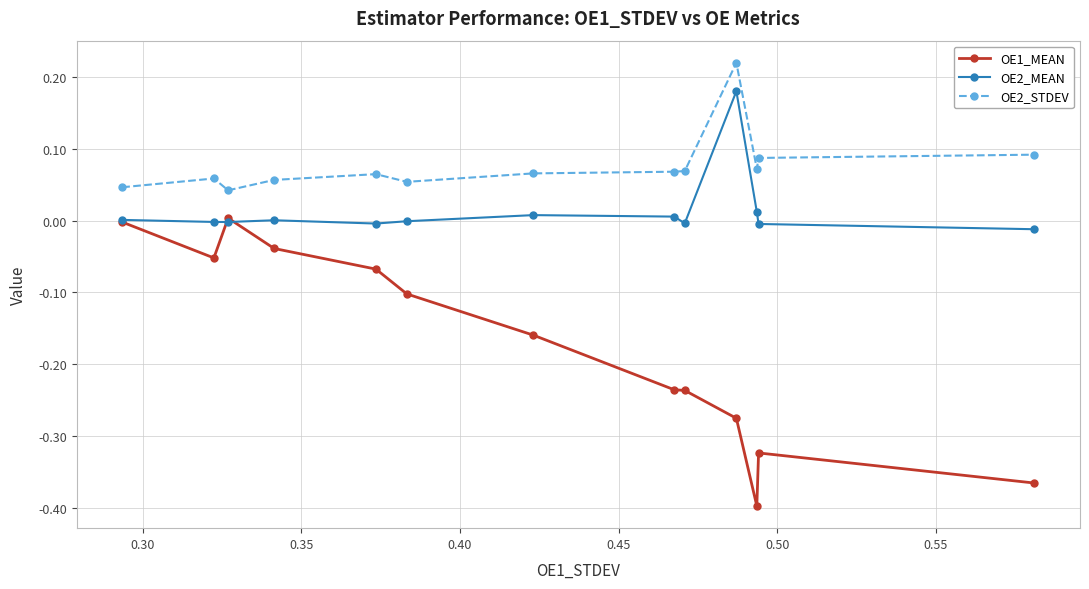

How many categories are shown in the chart?

13